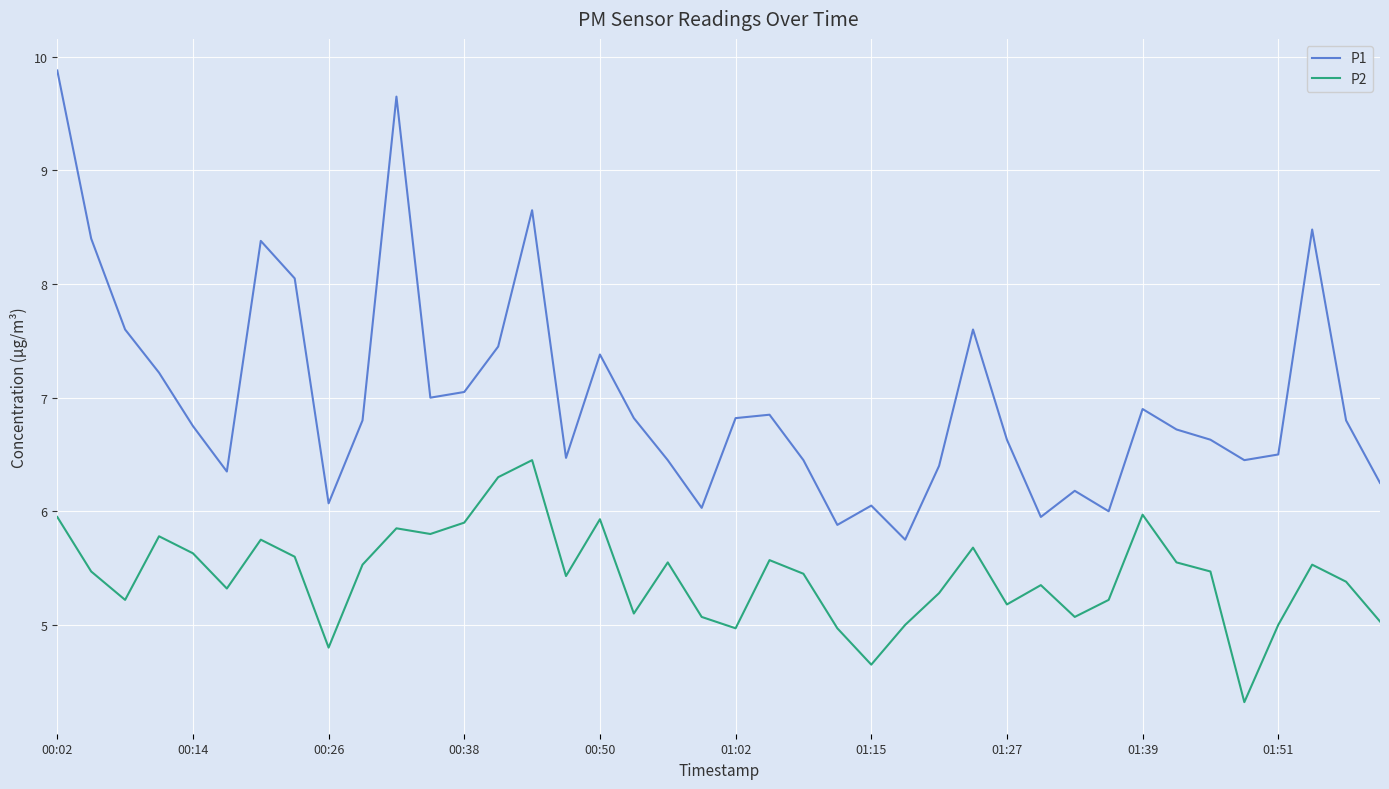

True or false: P1 and P2 intersect in this chart.

False